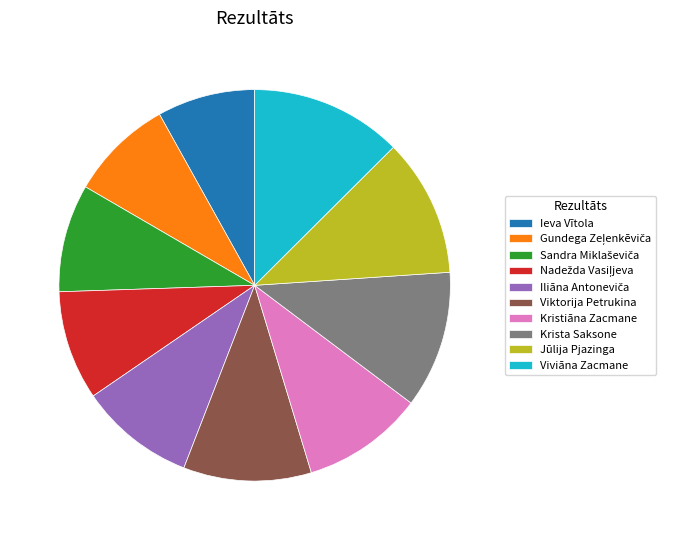

Which has a higher value, Kristiāna Zacmane or Viviāna Zacmane?

Viviāna Zacmane